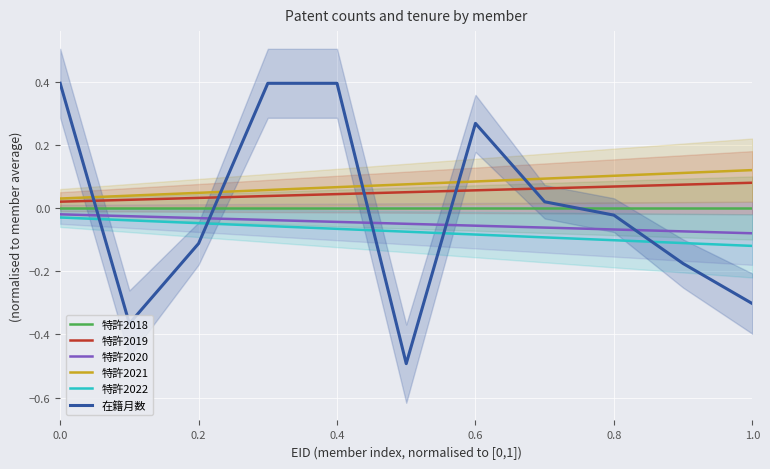

True or false: 特許2018 and 特許2021 intersect in this chart.

False